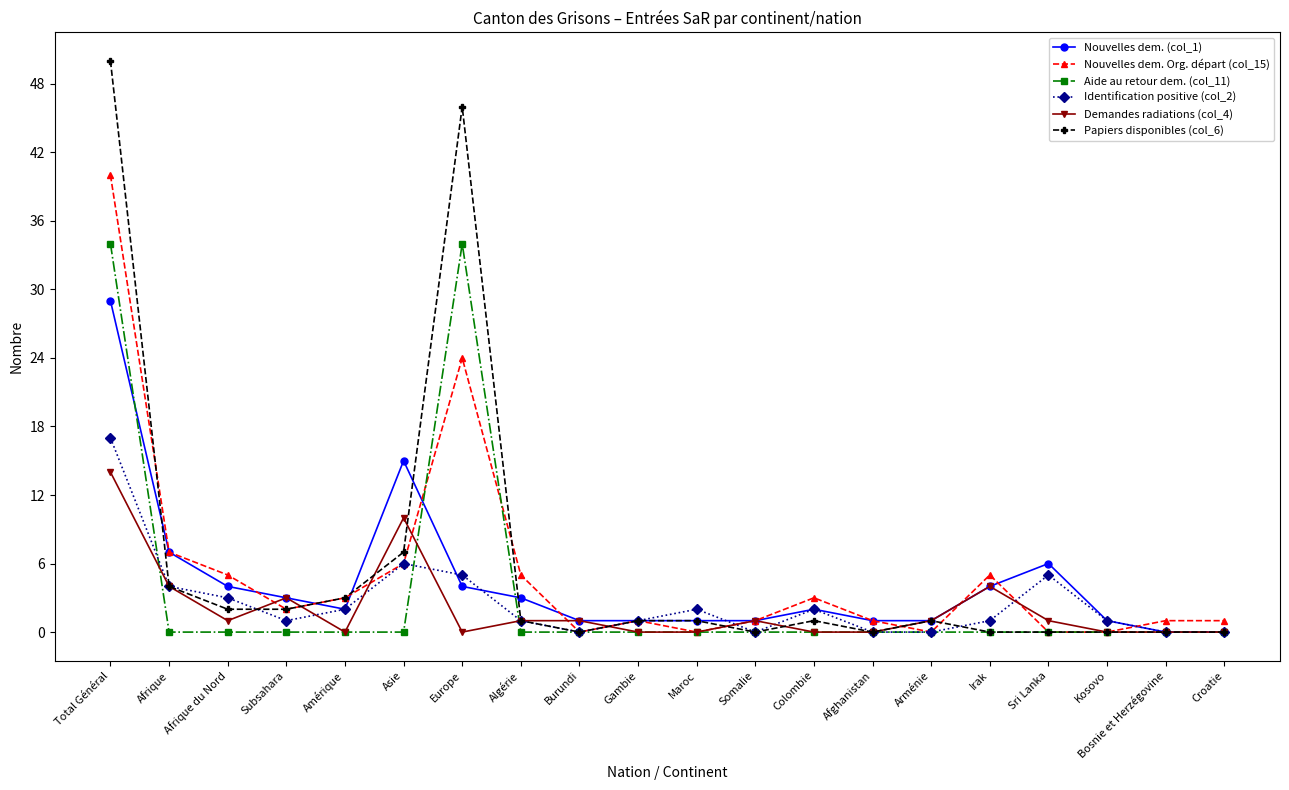

Which series has the largest range (max minus min)?

Papiers disponibles (col_6)